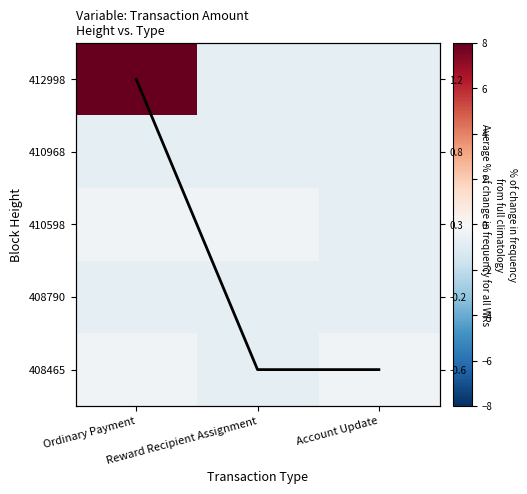

True or false: 410598 has a value of -0.1 at Ordinary Payment.

False